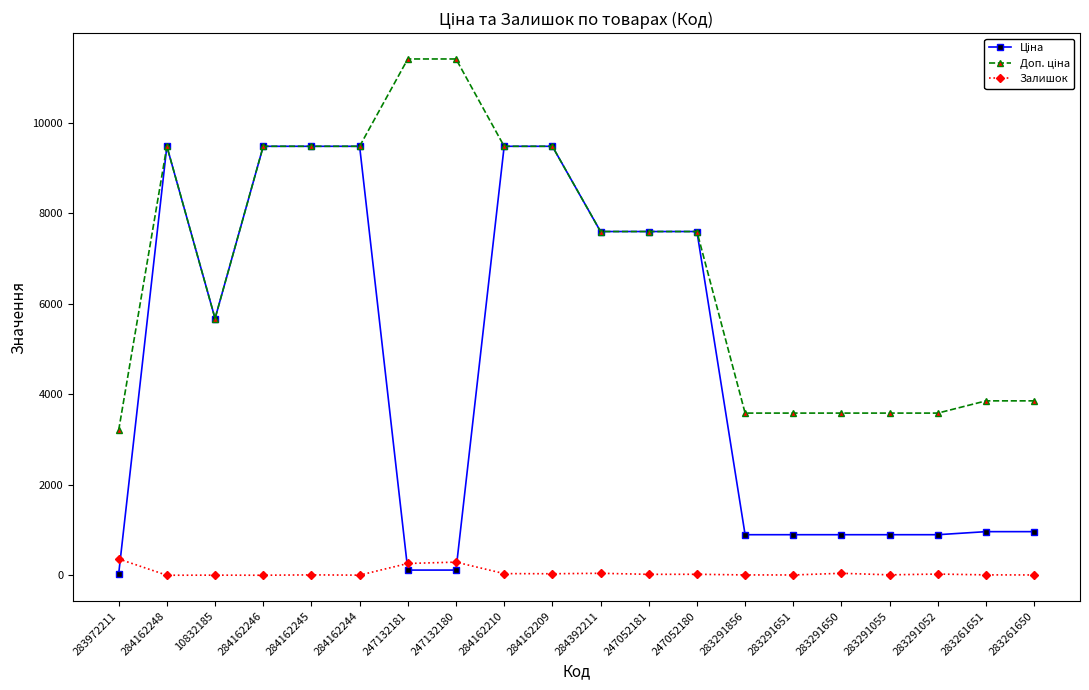

At how many categories does at least one series exceed 3353?

19